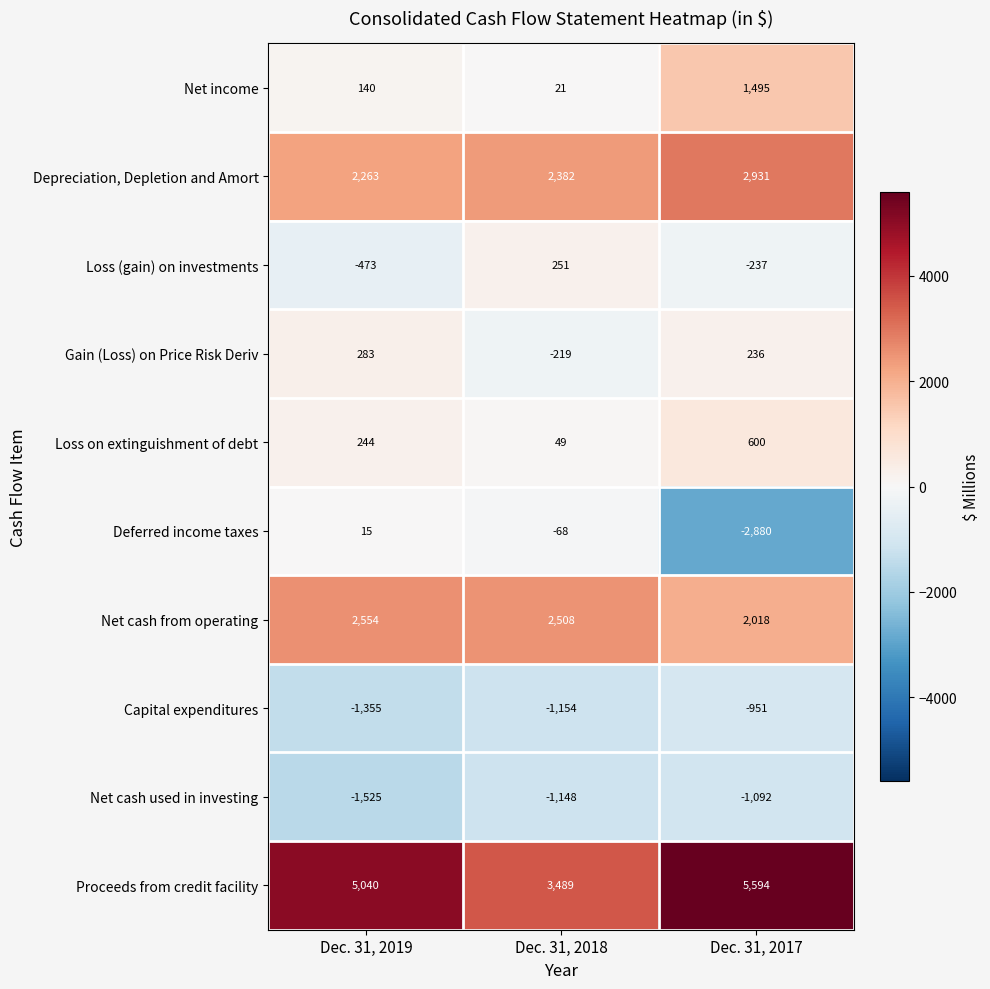

Which series changed the most between Dec. 31, 2019 and Dec. 31, 2017?

Deferred income taxes